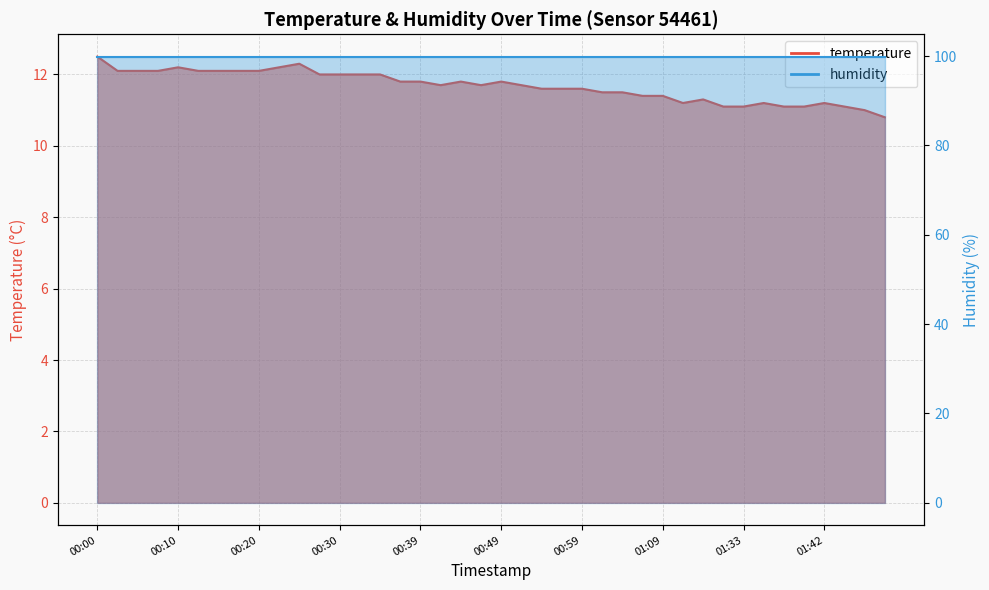

What position from the left is 01:33?

33